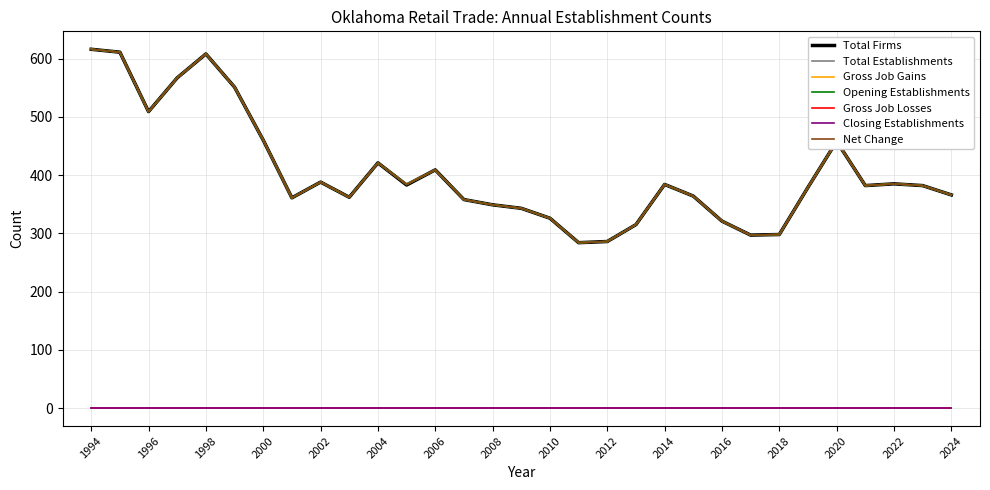

Does the chart display data point markers on the line(s)?

No